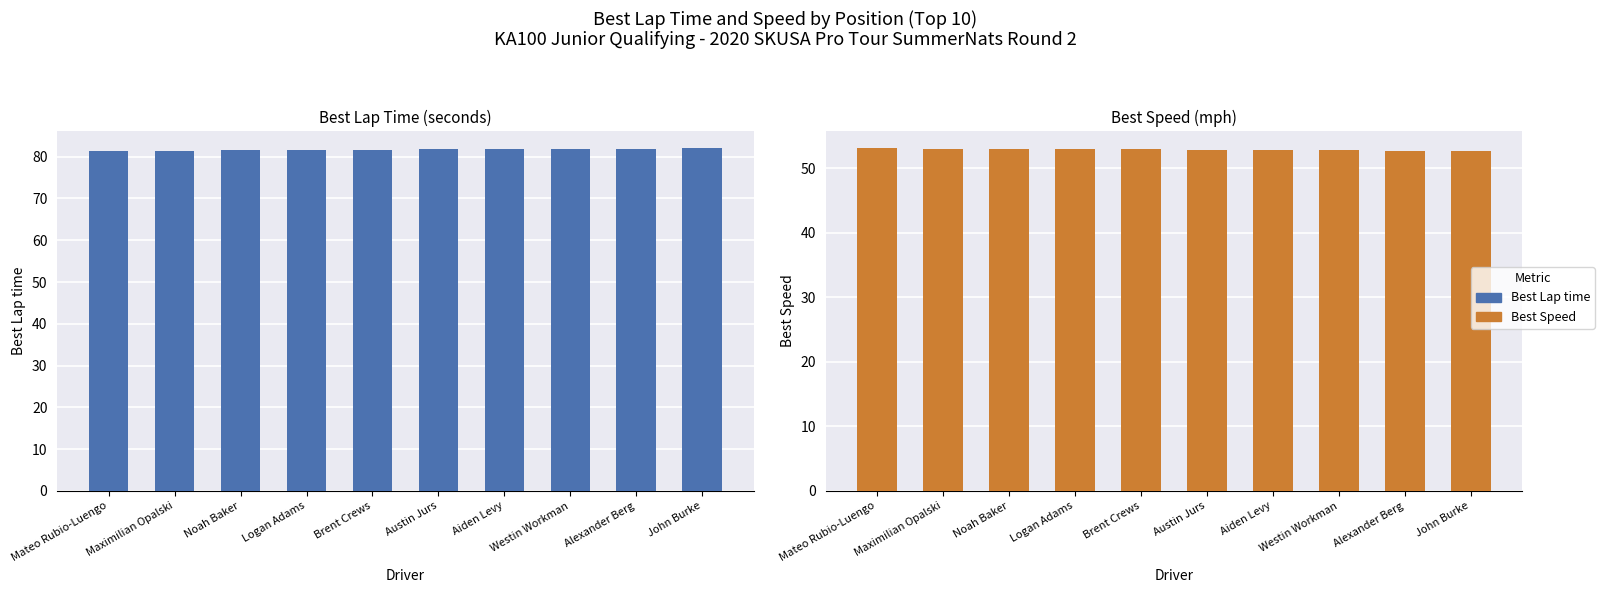

What value does the Best Lap time series have at John Burke?

82.0